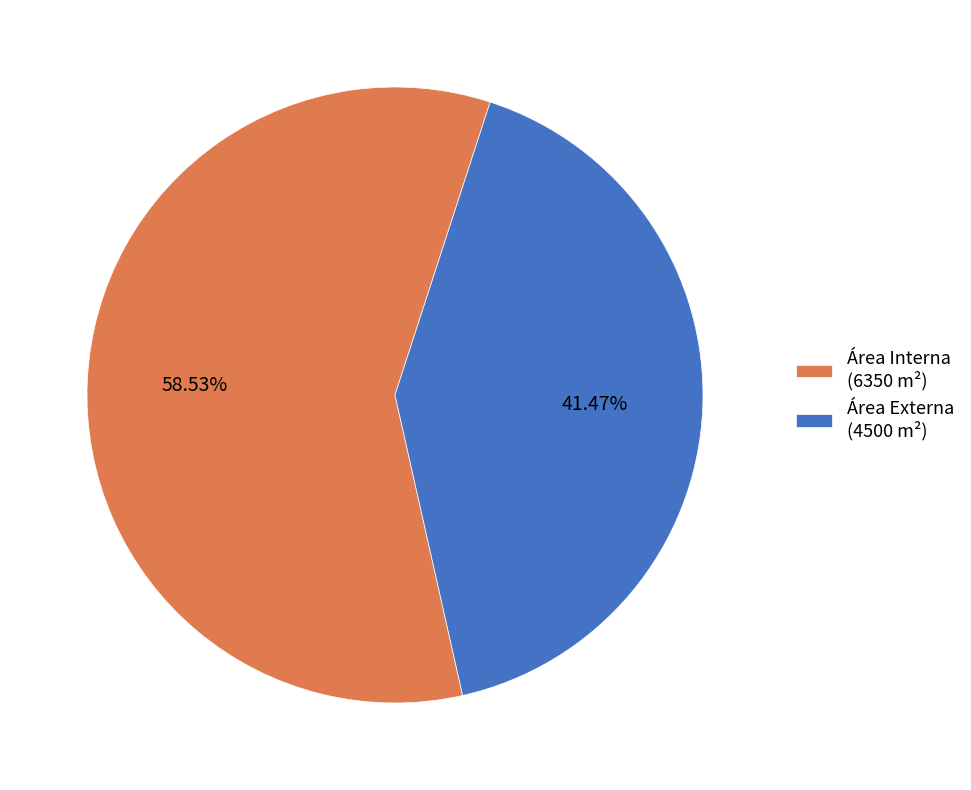

How many slices are in this pie chart?

2